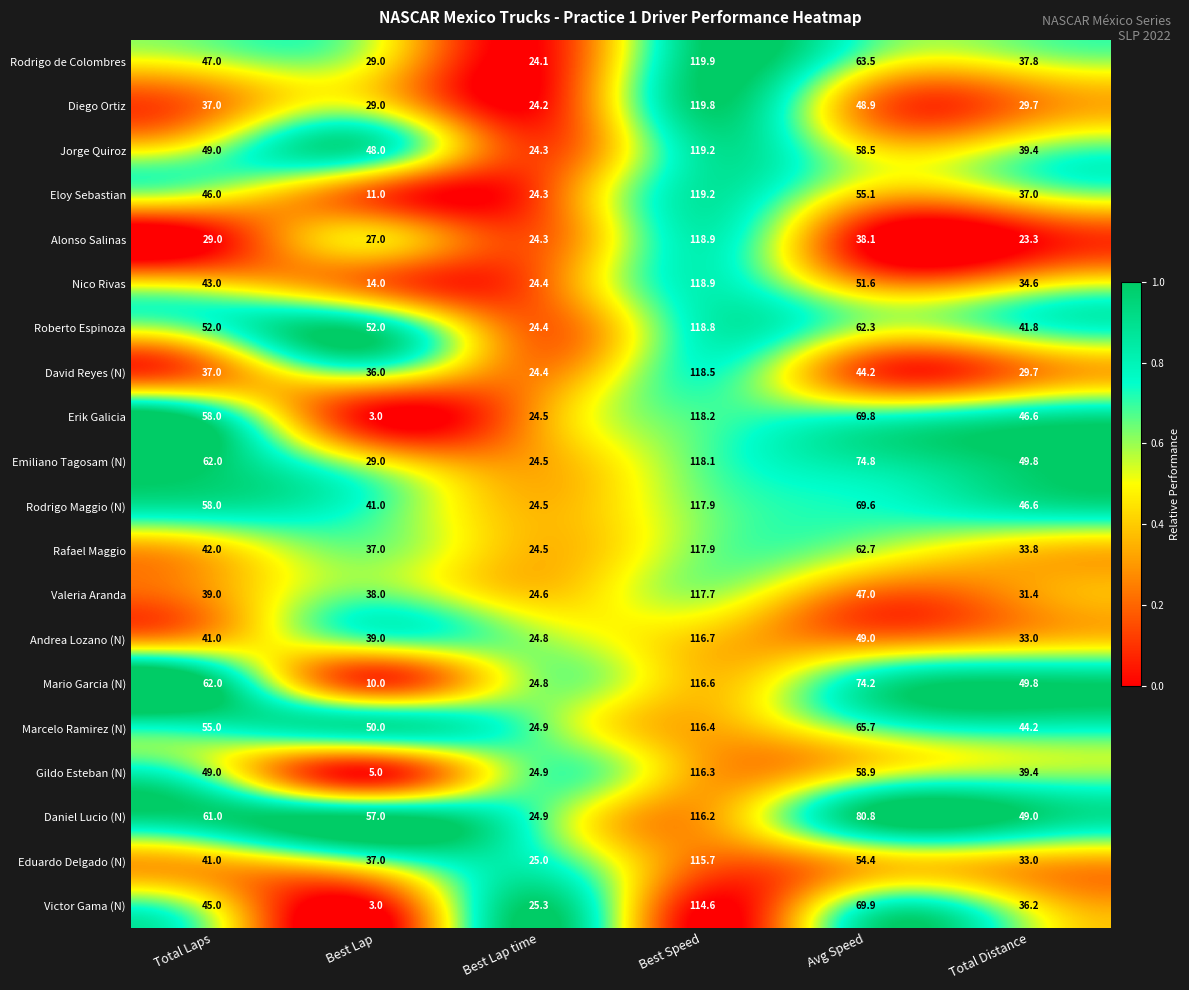

The value of Emiliano Tagosam (N) at Best Lap time is 24.5. True or false?

True